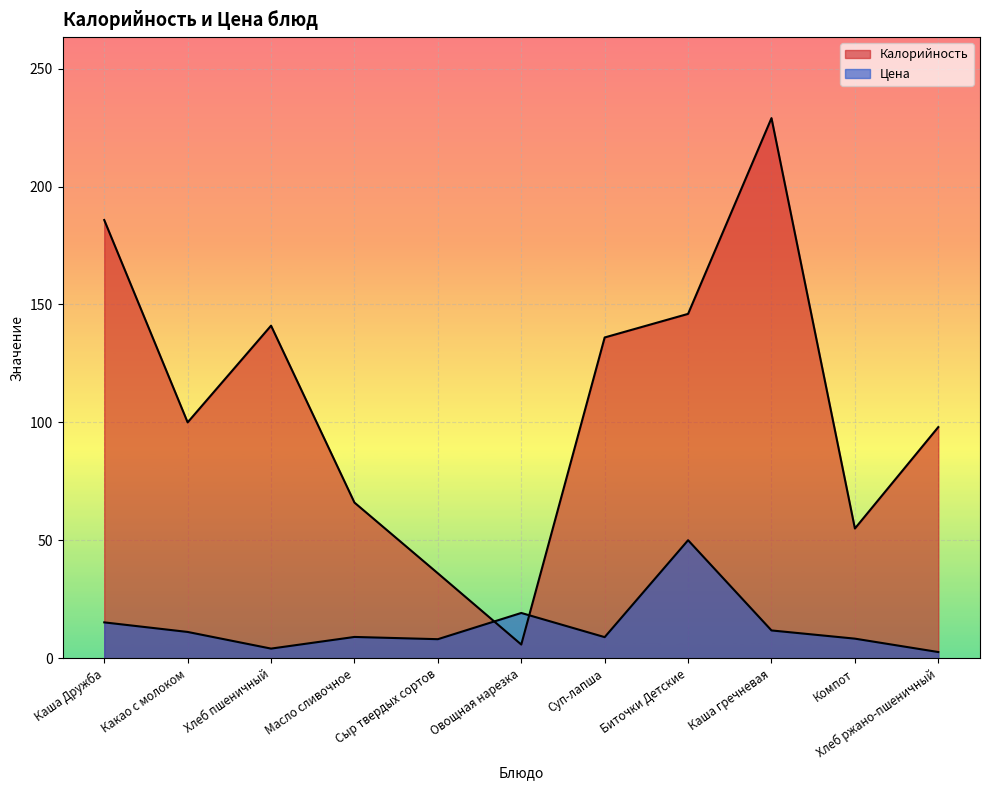

Where do Калорийность and Цена first cross each other?

Сыр твердых сортов and Овощная нарезка